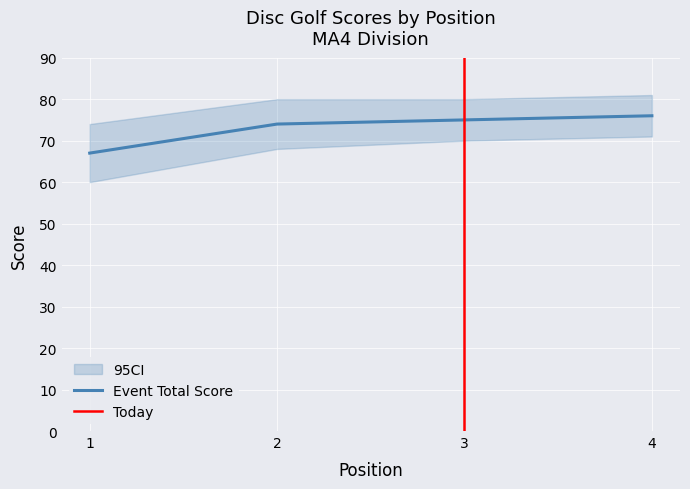

The round_total_score series shows 67 at 1. True or false?

True